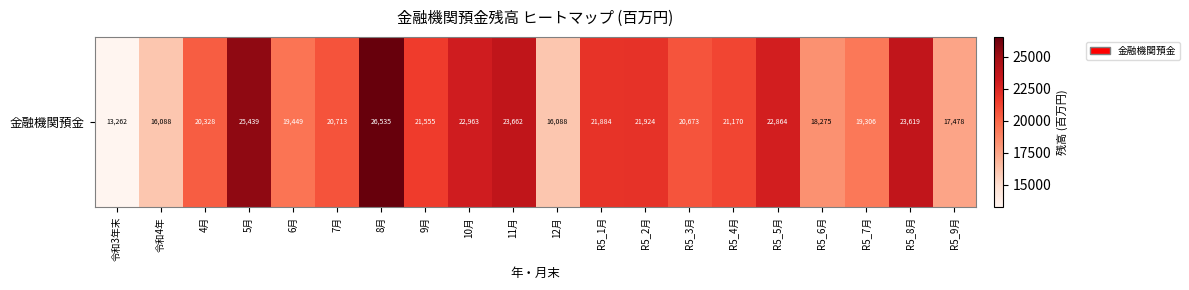

Is it true that the value at R5_3月 is 27305?

False